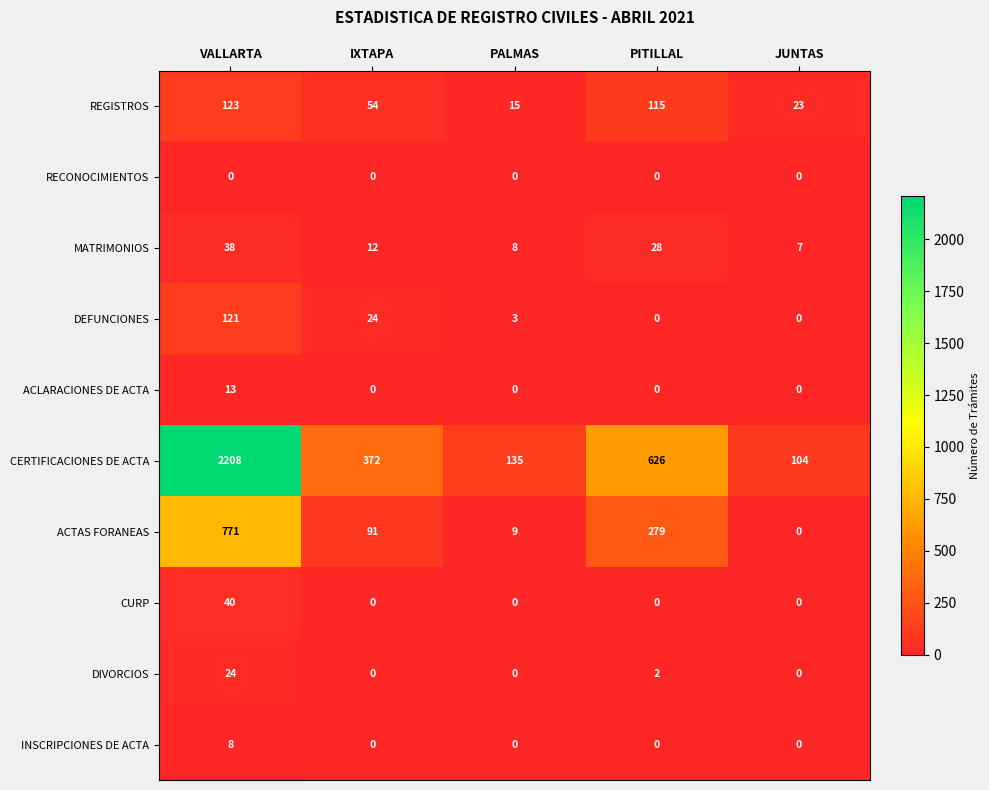

At which label is DEFUNCIONES closest to 60?

IXTAPA